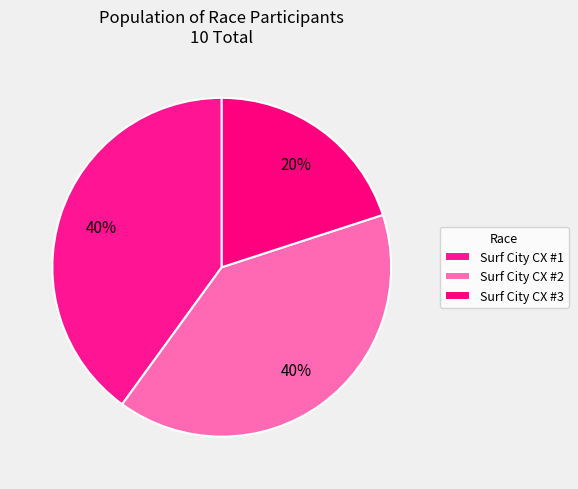

How many slices are in this pie chart?

3